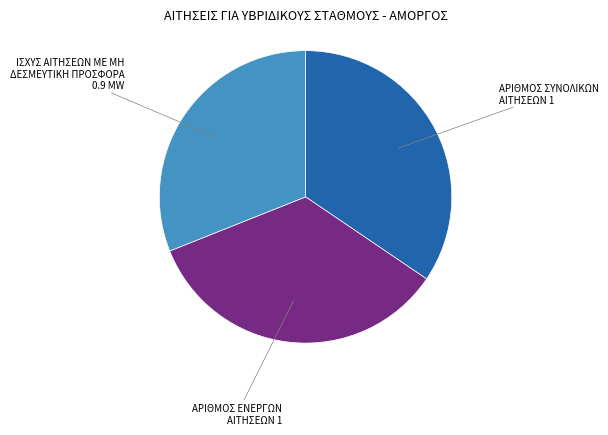

Which slice is the smallest?

ΙΣΧΥΣ ΑΙΤΗΣΕΩΝ ΜΕ ΜΗ ΔΕΣΜΕΥΤΙΚΗ ΠΡΟΣΦΟΡΑ 0.9 MW